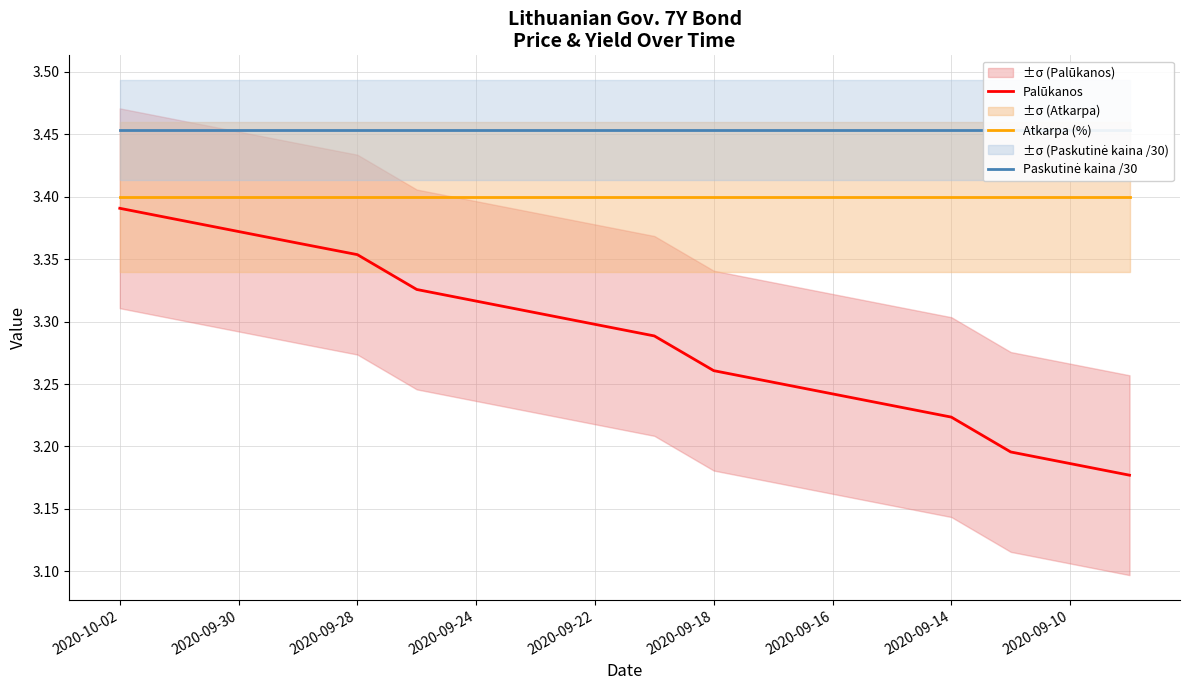

What is the value of the Palūkanos point at the 15th from the left?

3.2